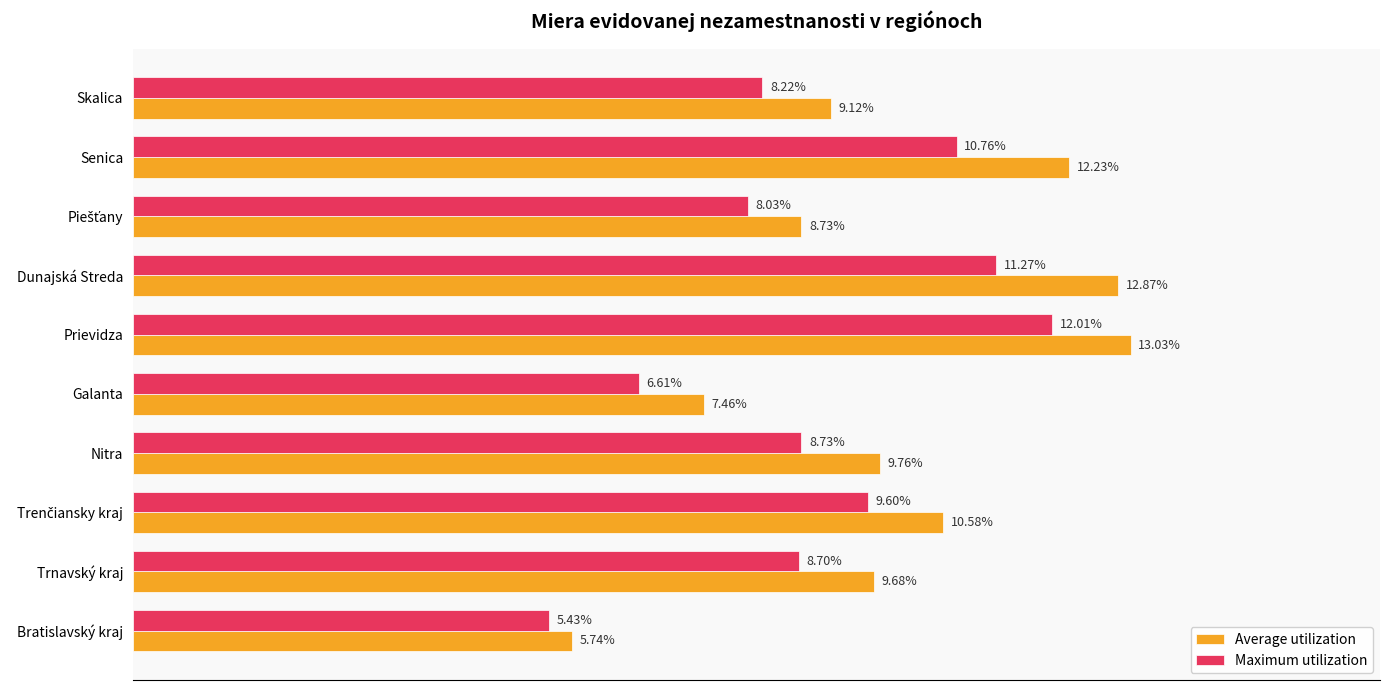

At which label is Average utilization closest to 9?

Skalica